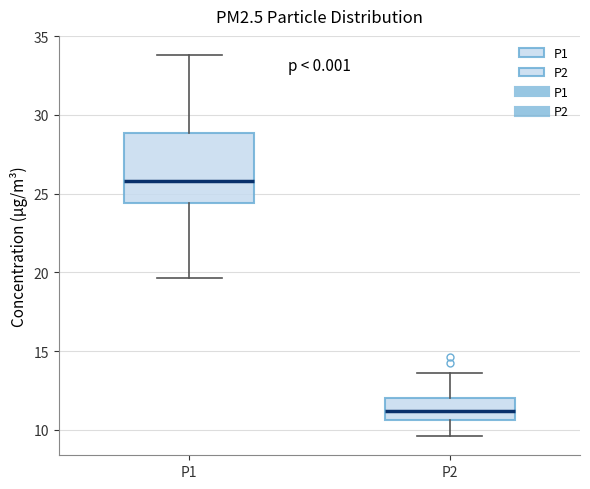

Which box is the tallest, from its lower edge to its upper edge?

P1